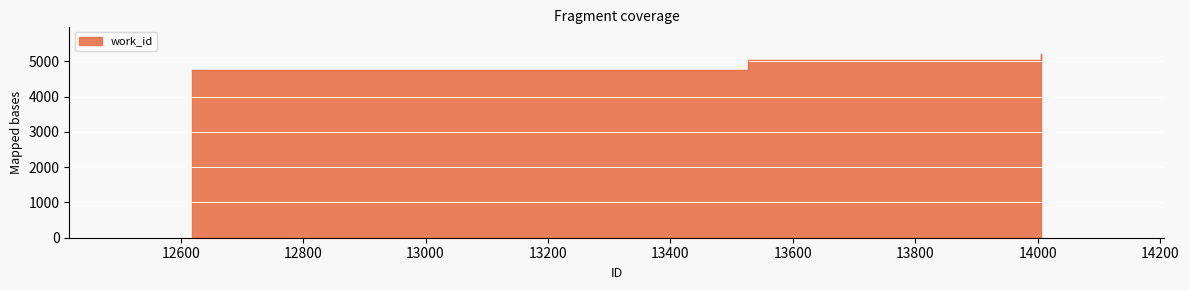

Which has a higher value, 14006 or 12618?

14006